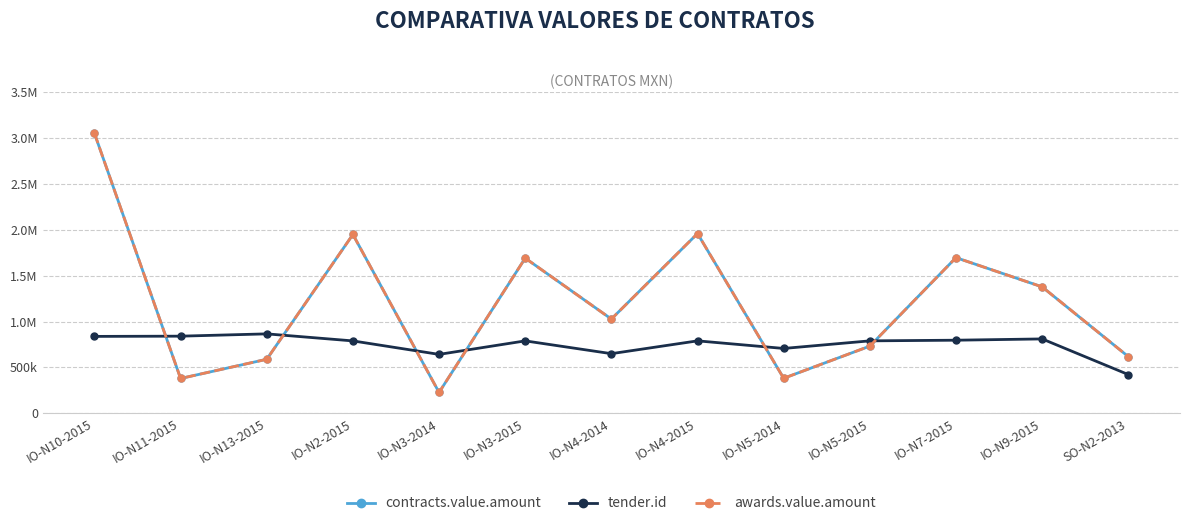

How many categories are shown in the chart?

13